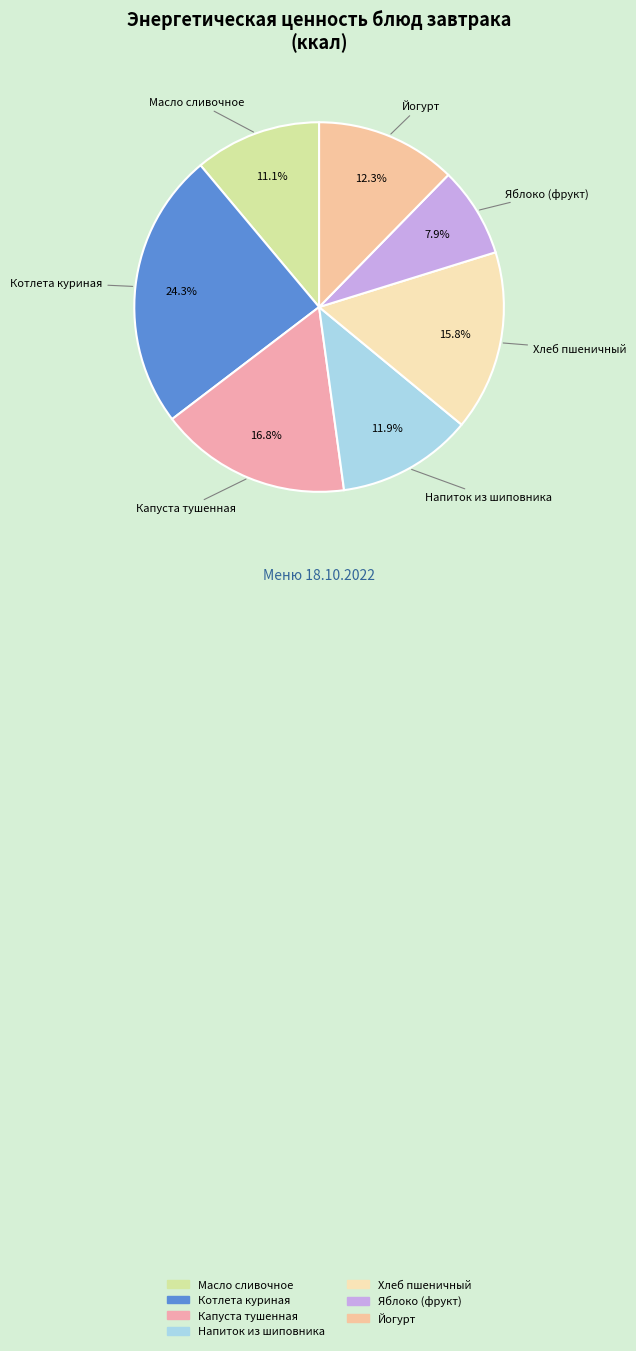

Combined, do Хлеб пшеничный and Напиток из шиповника account for over 50%?

No